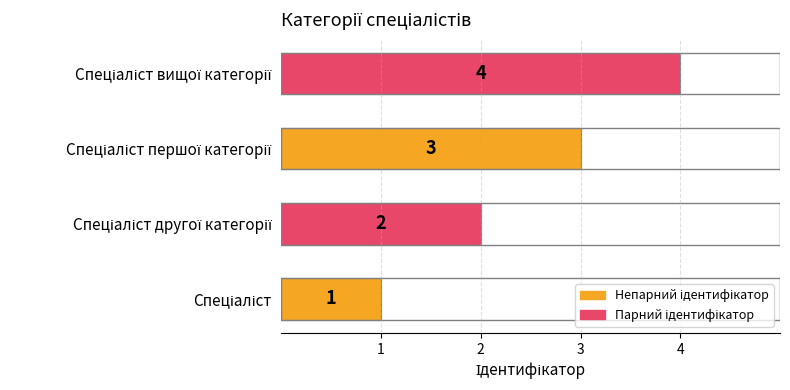

How many values are below 3?

2